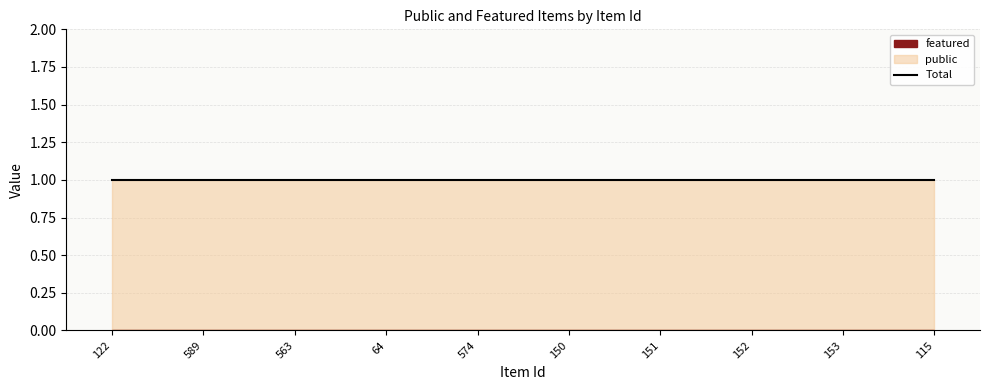

True or false: public has a value of 2 at 115.

False